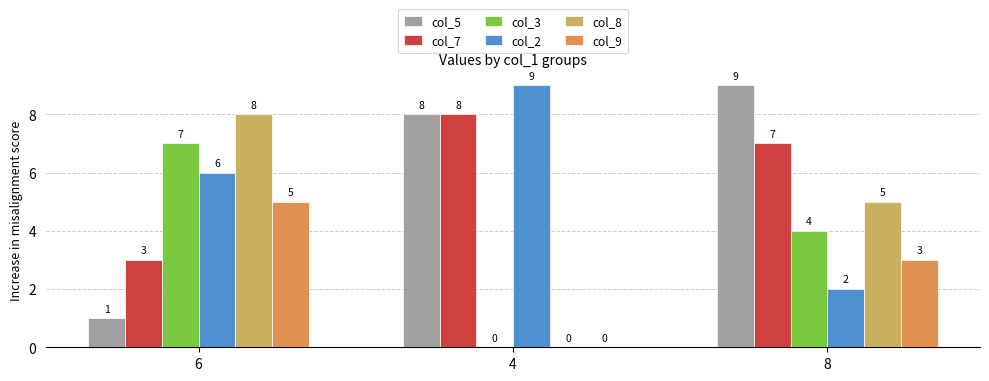

Which series changed the most between 6 and 4?

col_8